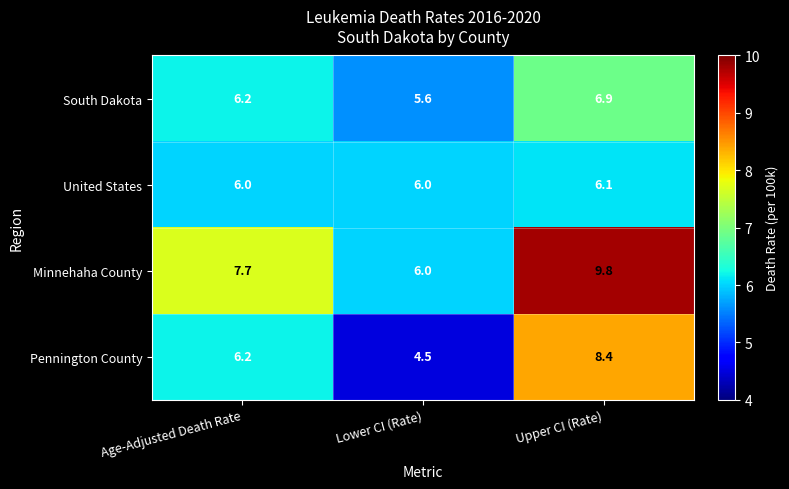

What is the greatest value displayed?

9.8